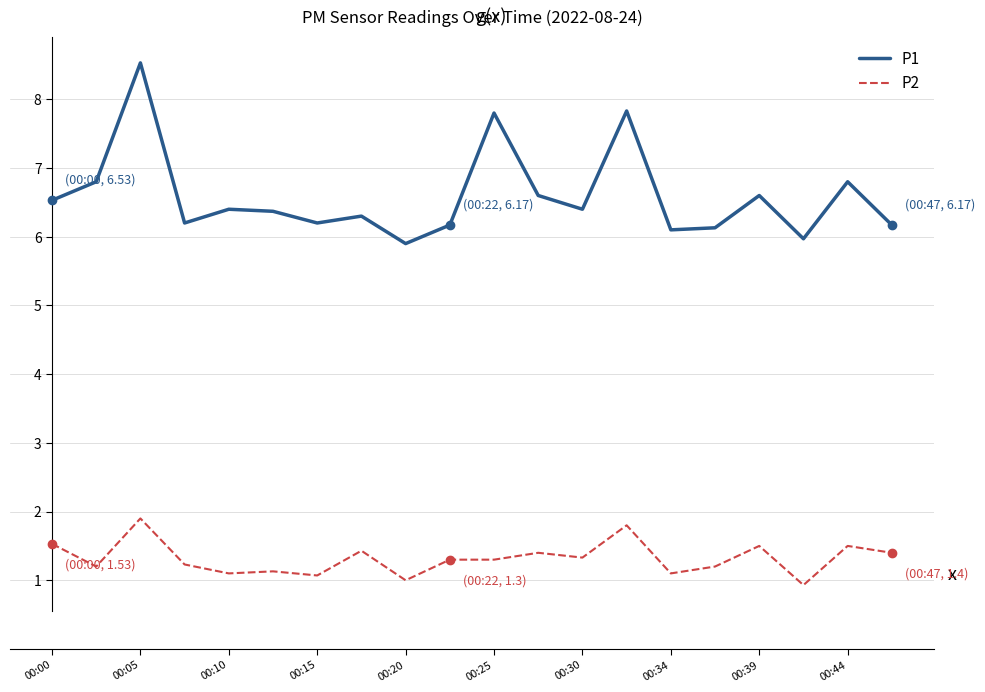

List the series in order of their overall mean, highest first.

P1, P2